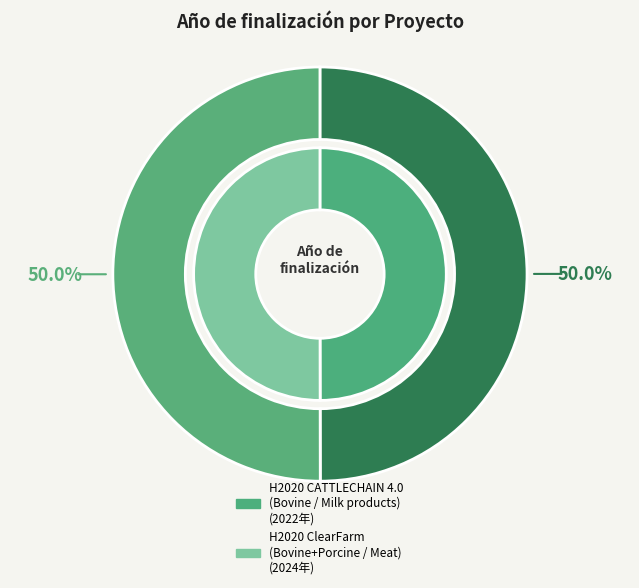

True or false: H2020 CATTLECHAIN 4.0
(Bovine / Milk products) accounts for 50% of the total.

True